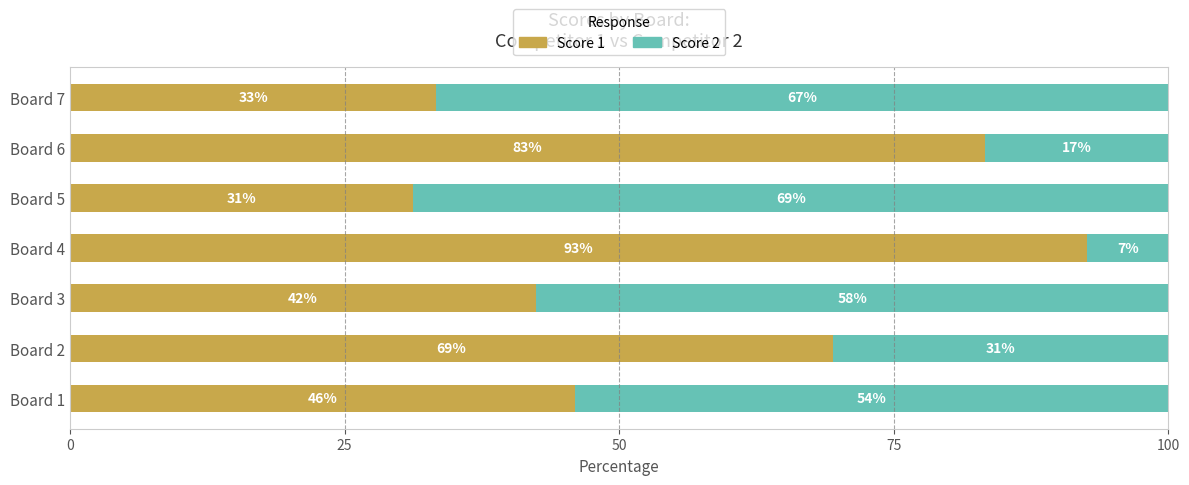

Which category has the lowest value in the Score 1 series?

Board 5